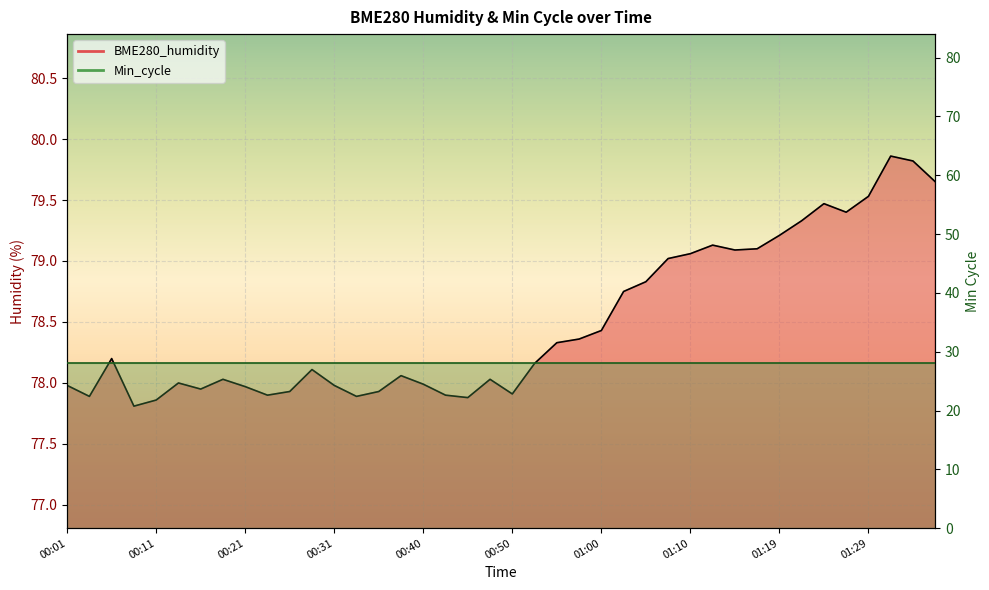

Count the number of data series in this chart.

2